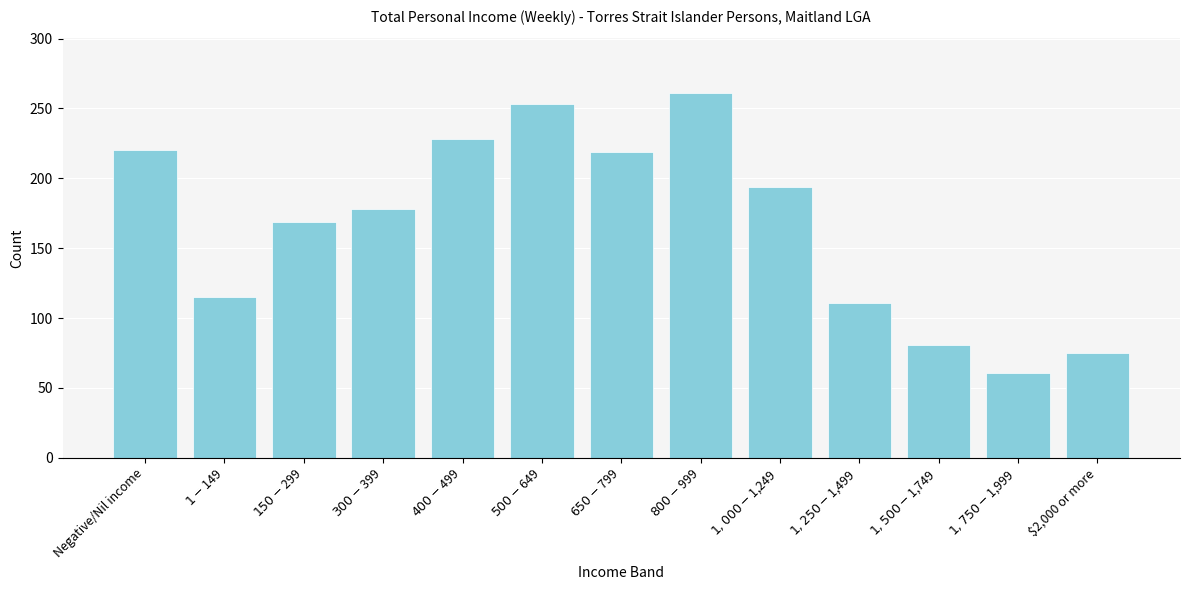

What is the value of the 9th bar from the left?

194